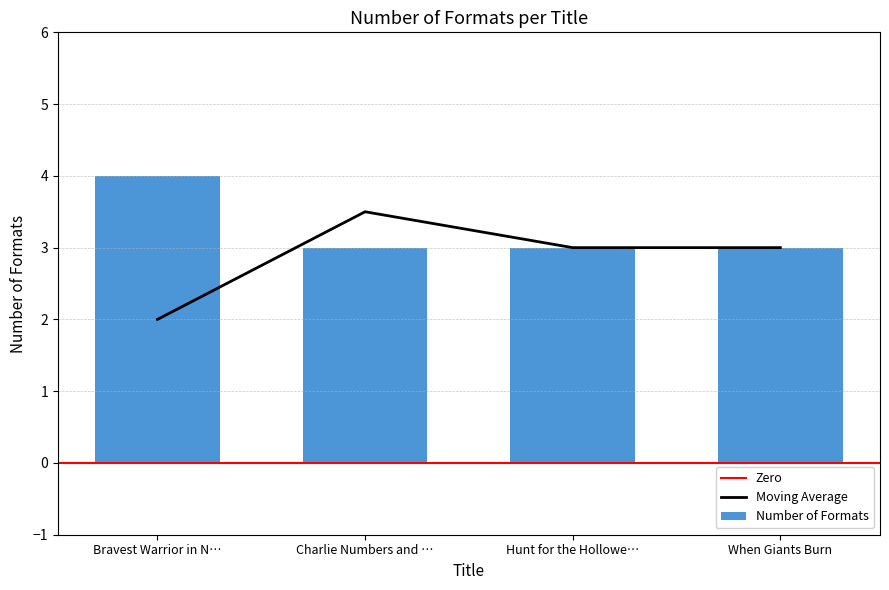

At which label does Number of Formats reach its peak?

Bravest Warrior in N…